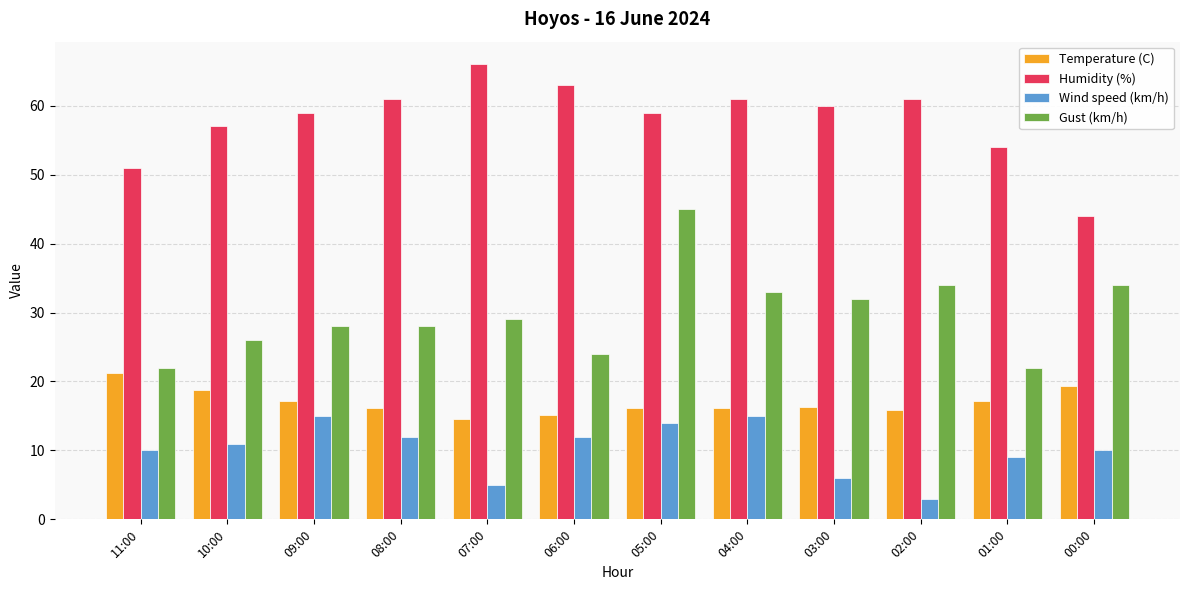

Which series has the widest spread of values?

Gust (km/h)